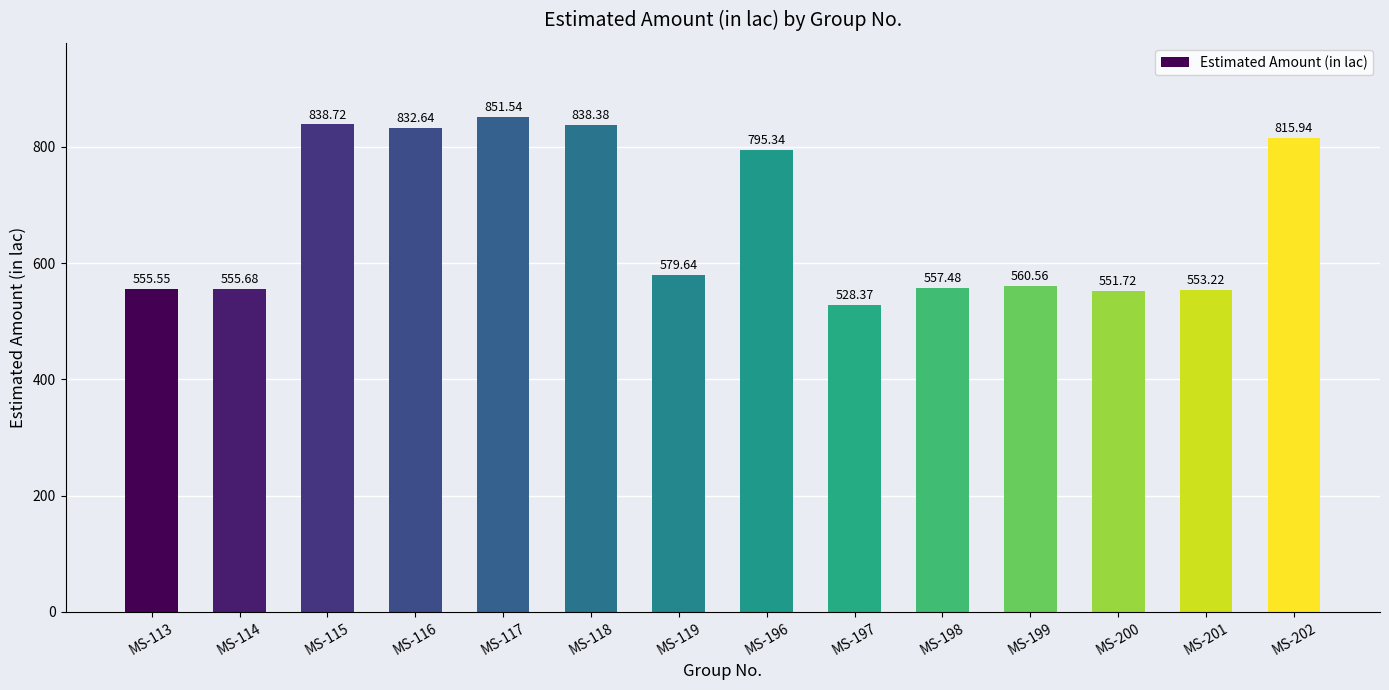

What is the value of the 12th bar from the left?

551.7